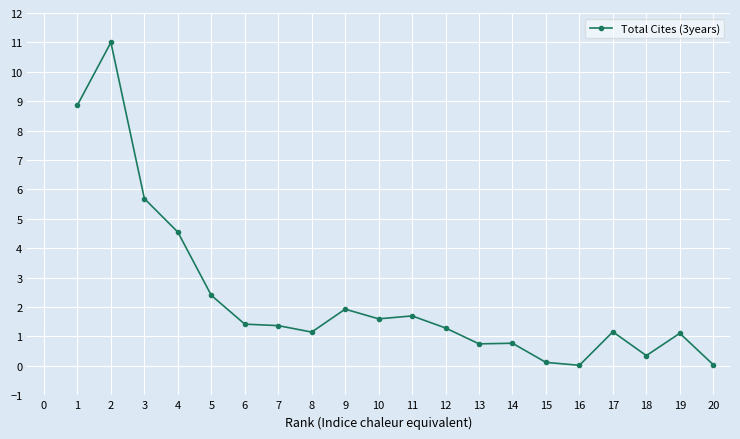

What is the greatest value displayed?

11.0